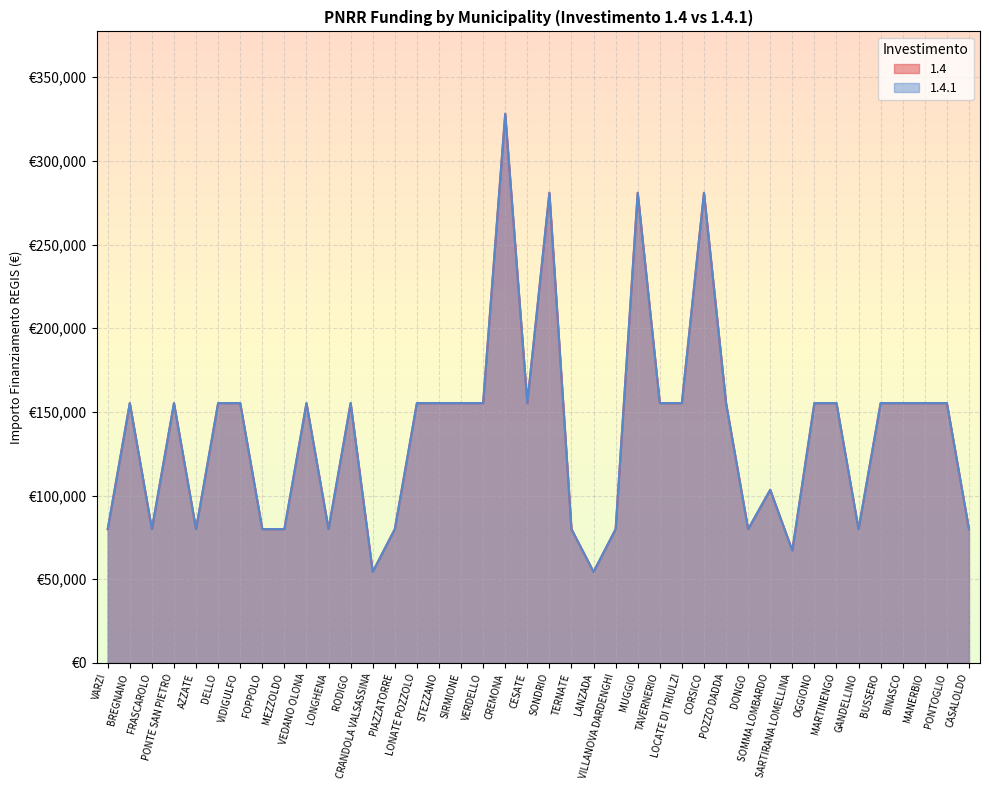

In 1.4.1, how many points are higher than both neighbors (excluding endpoints)?

9